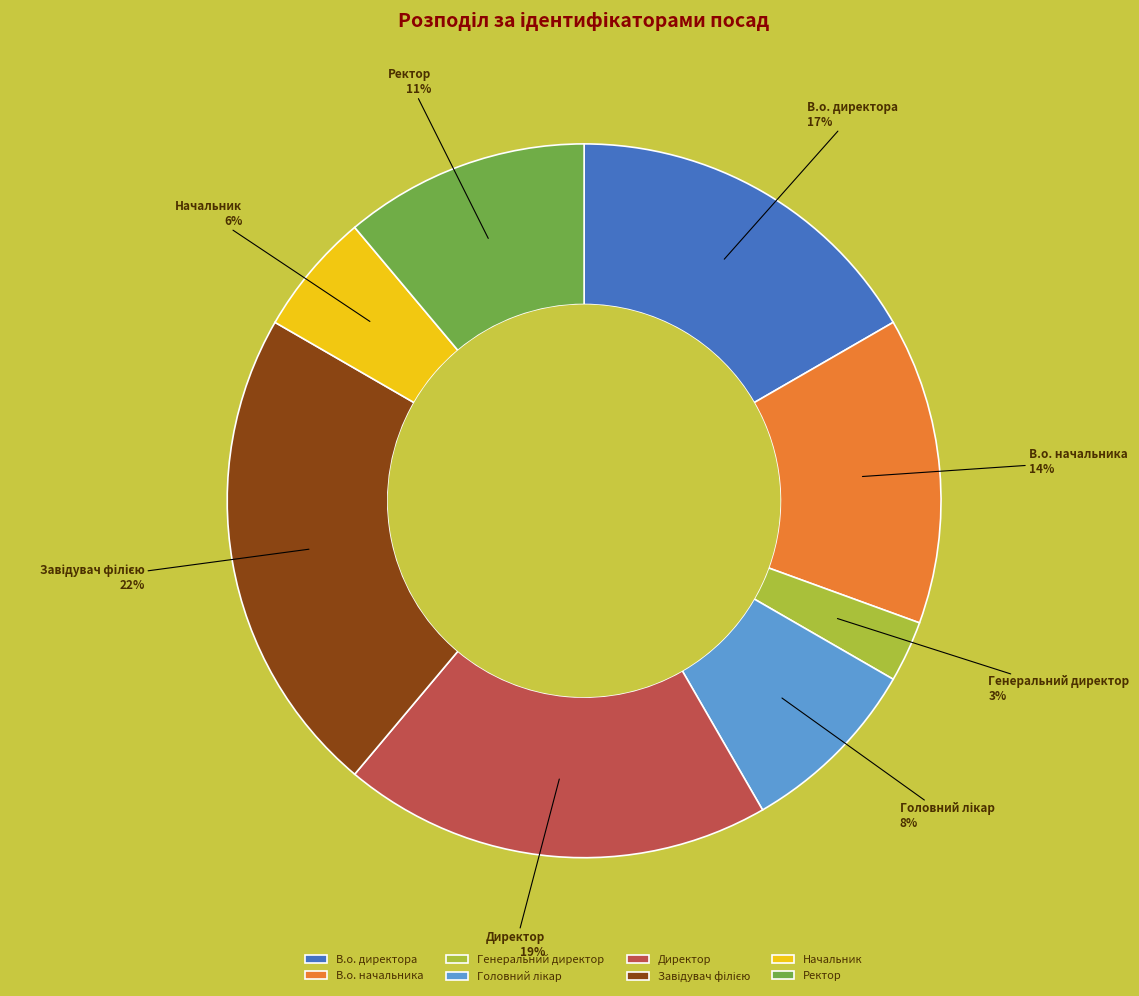

Which category has the smallest portion of the pie?

Генеральний директор